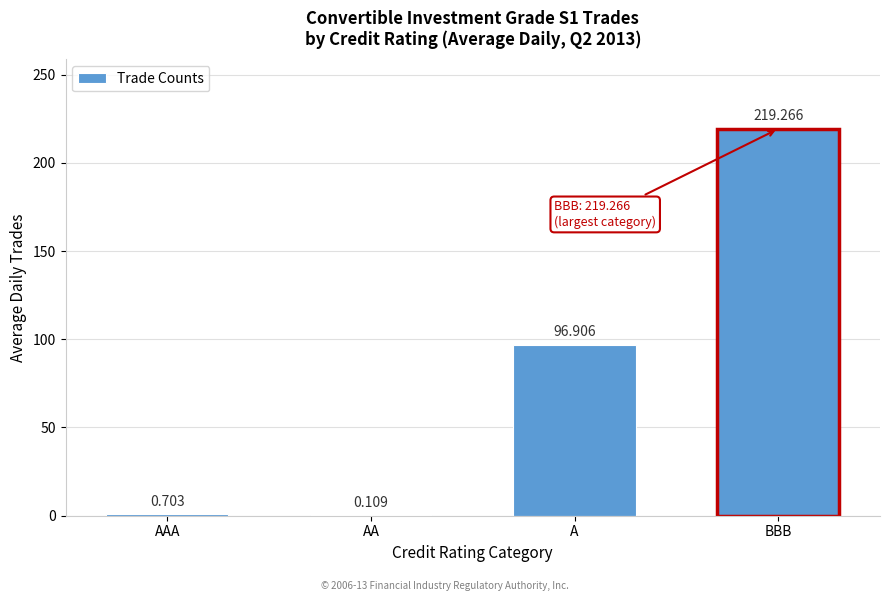

Where does the data first go above 96?

A